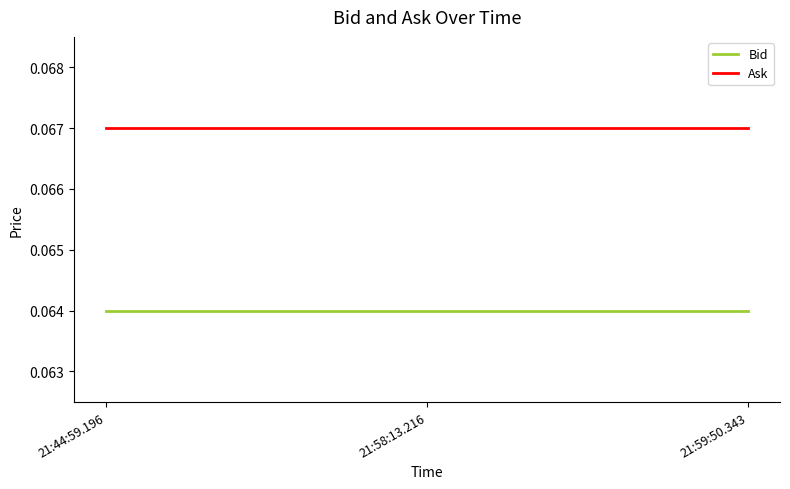

What are all the series names shown in the legend?

Bid, Ask